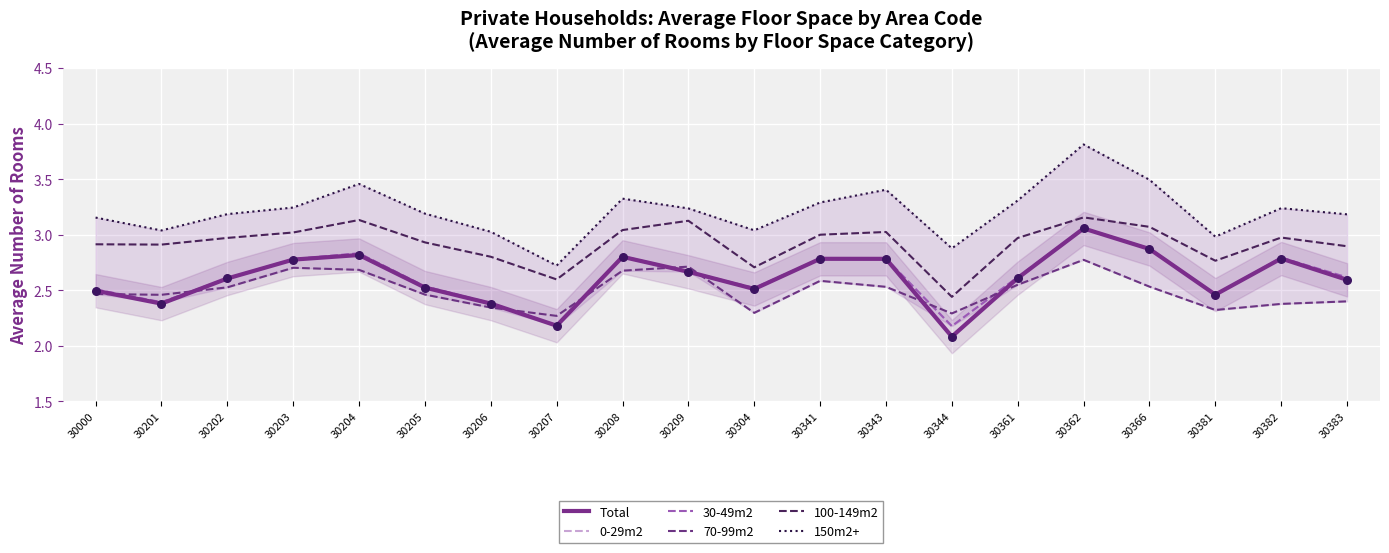

Which series contains the highest Y value?

150m2+